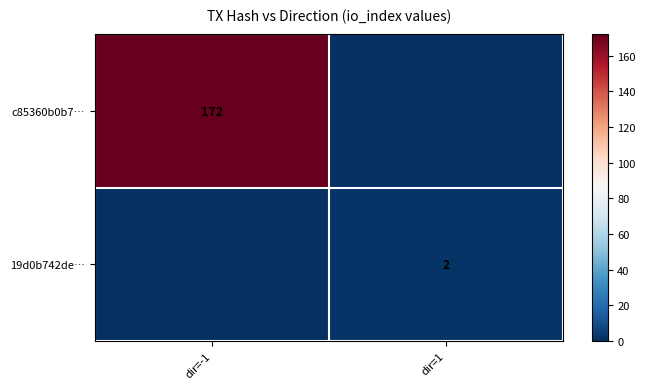

Is it true that c85360b0b7… equals 85 at dir=-1?

False